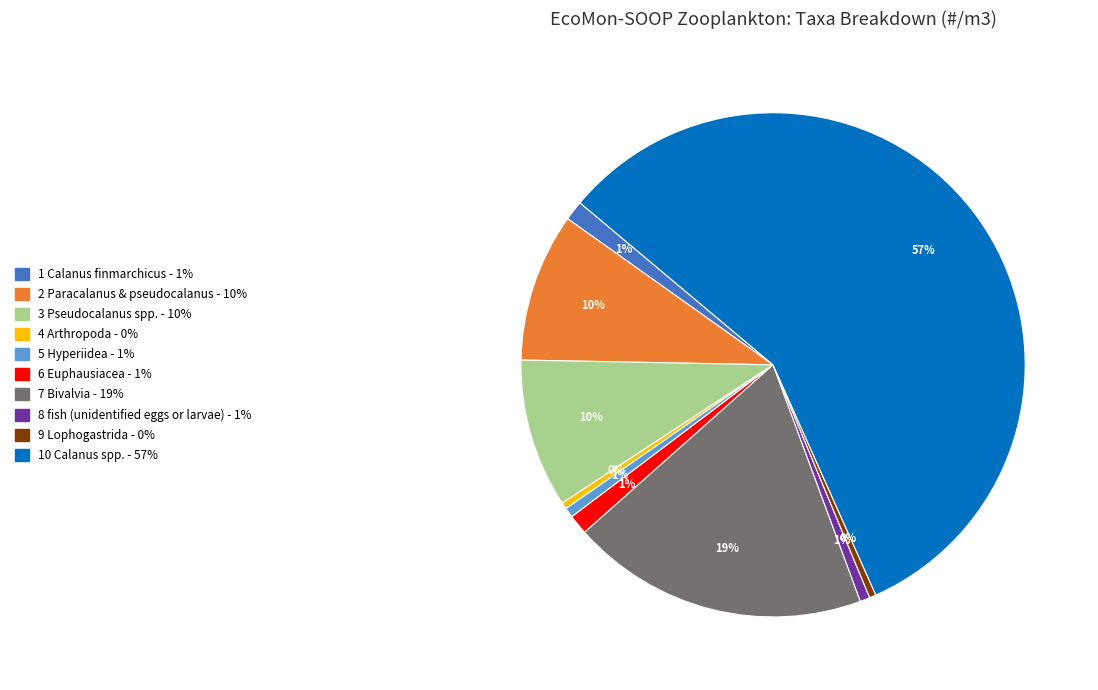

To the nearest percent, what is the average slice percentage?

10%